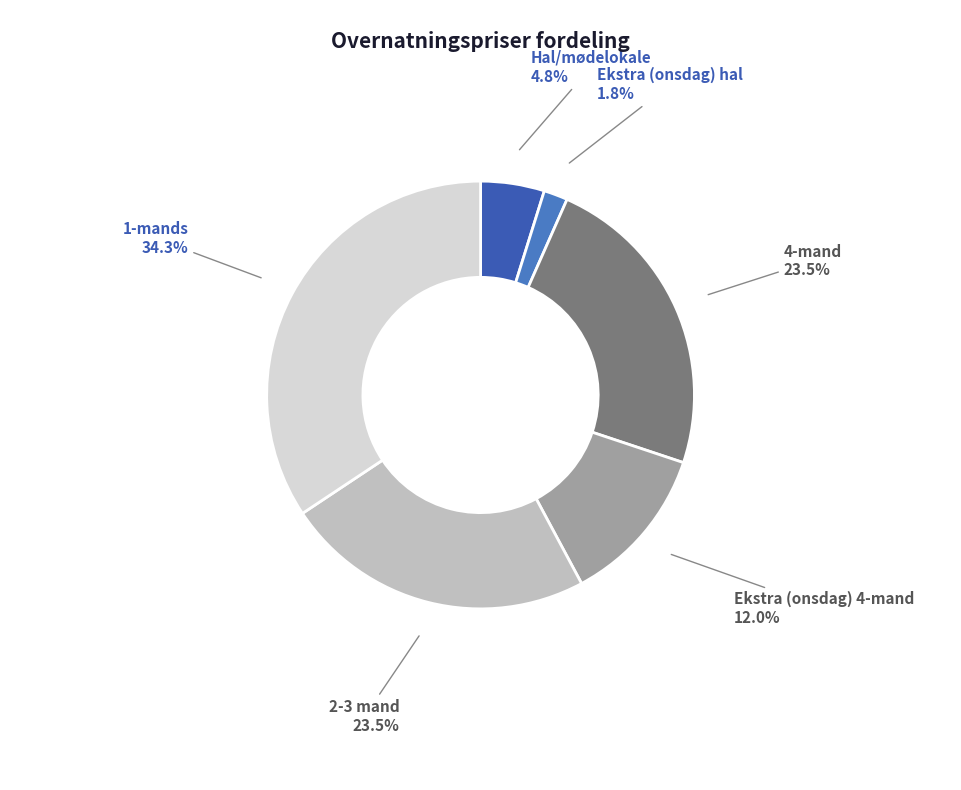

Which slice is the smallest?

Ekstra (onsdag) hal